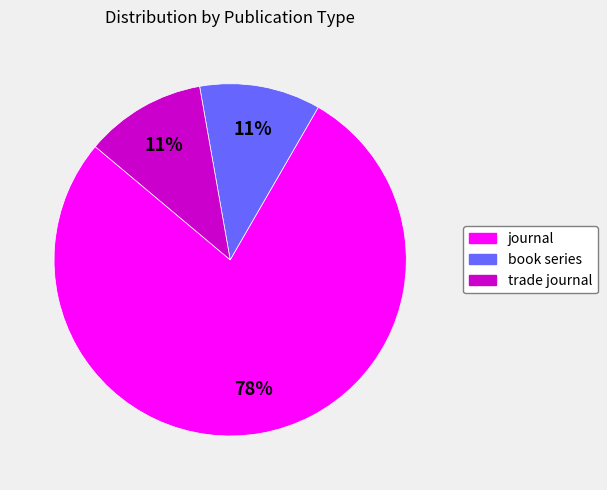

To the nearest percent, what percentage of the pie is journal?

78%